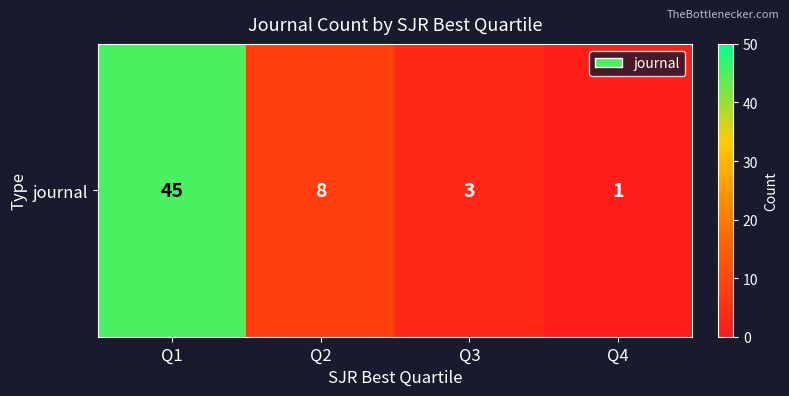

What is the minimum value shown in the chart?

1